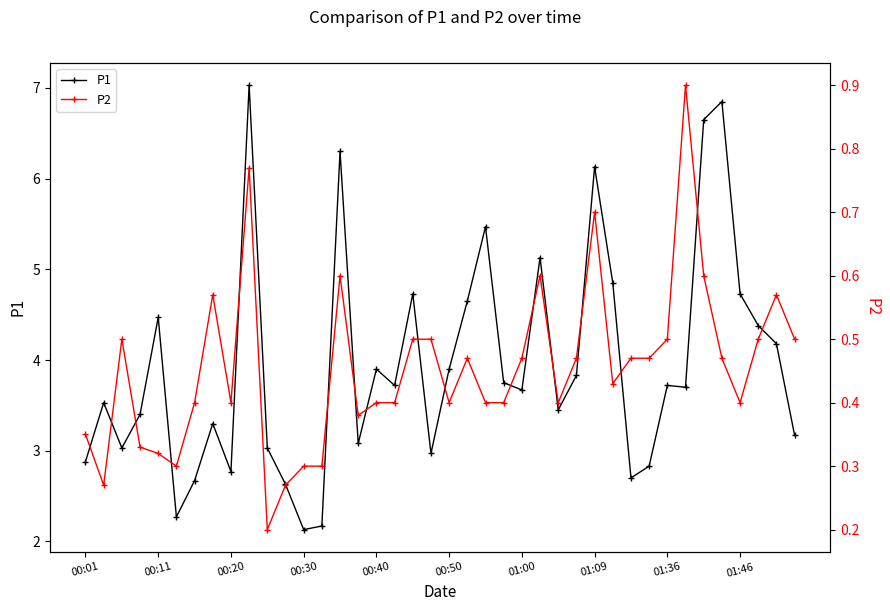

What is the maximum value for P1?

7.0